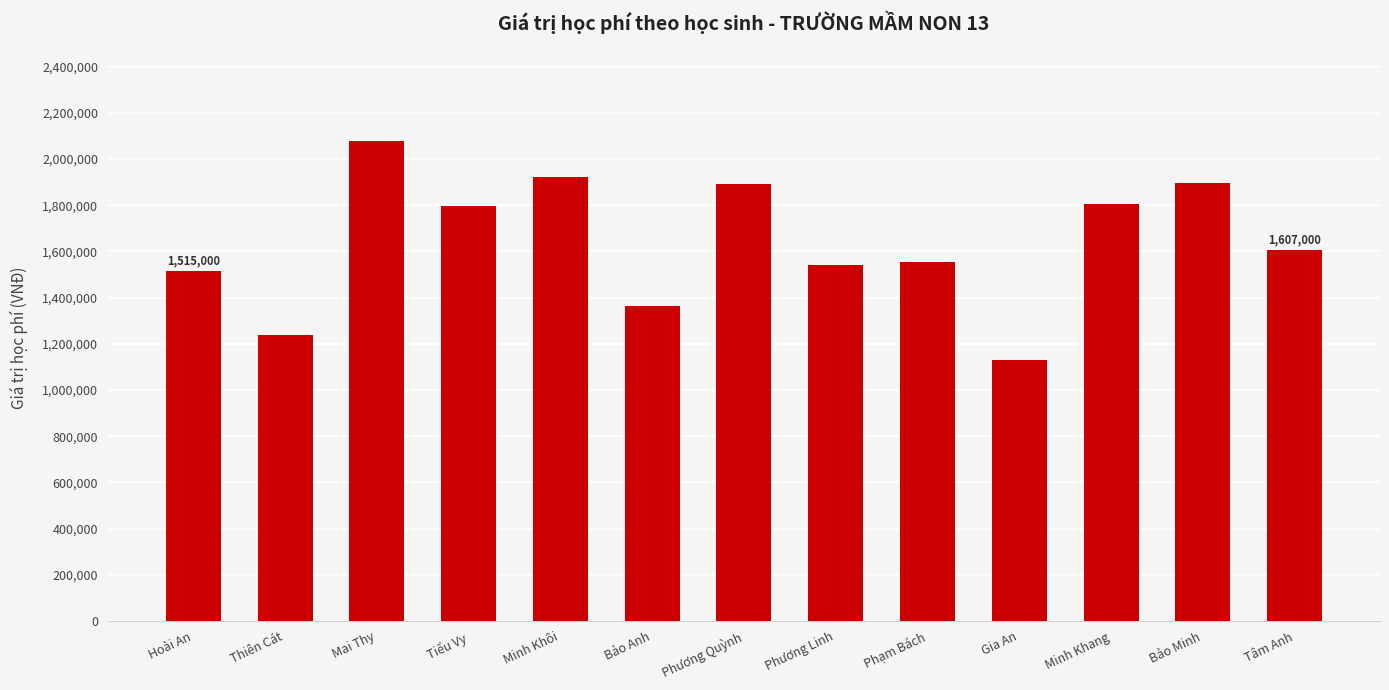

What is the difference between the values at Thiên Cát and Tâm Anh?

371000